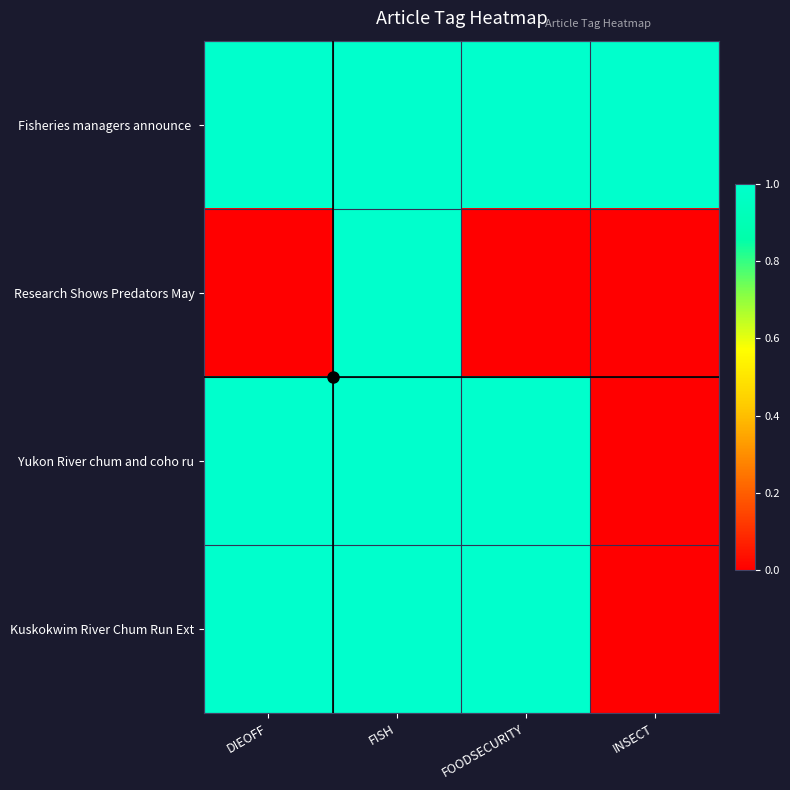

Which series has the largest range (max minus min)?

Research Shows Predators May